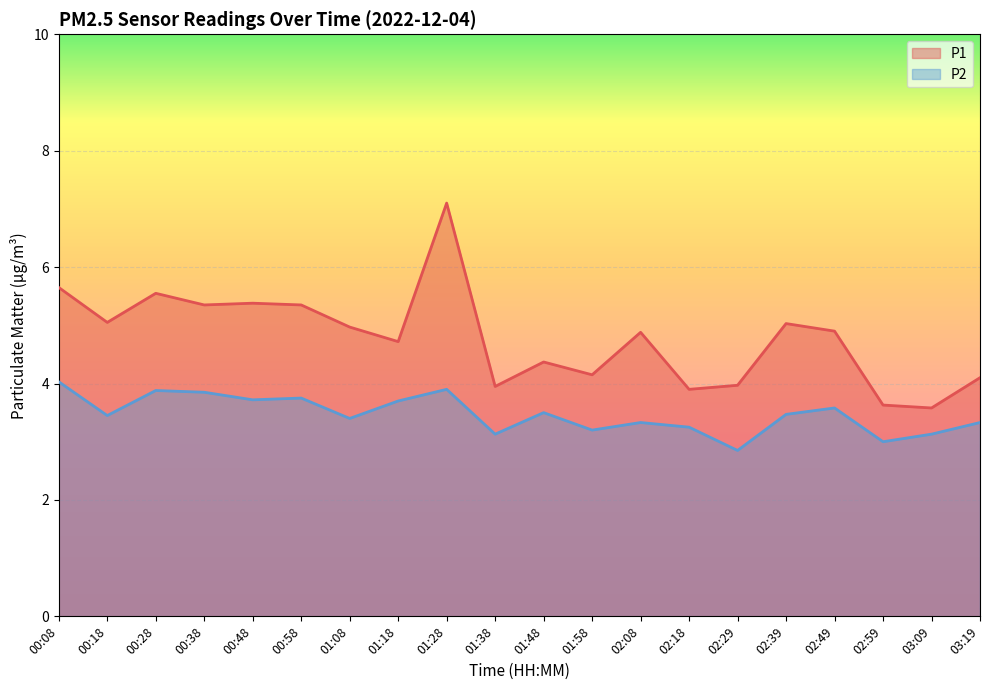

Rank the series by their maximum value, from lowest to highest.

P2, P1